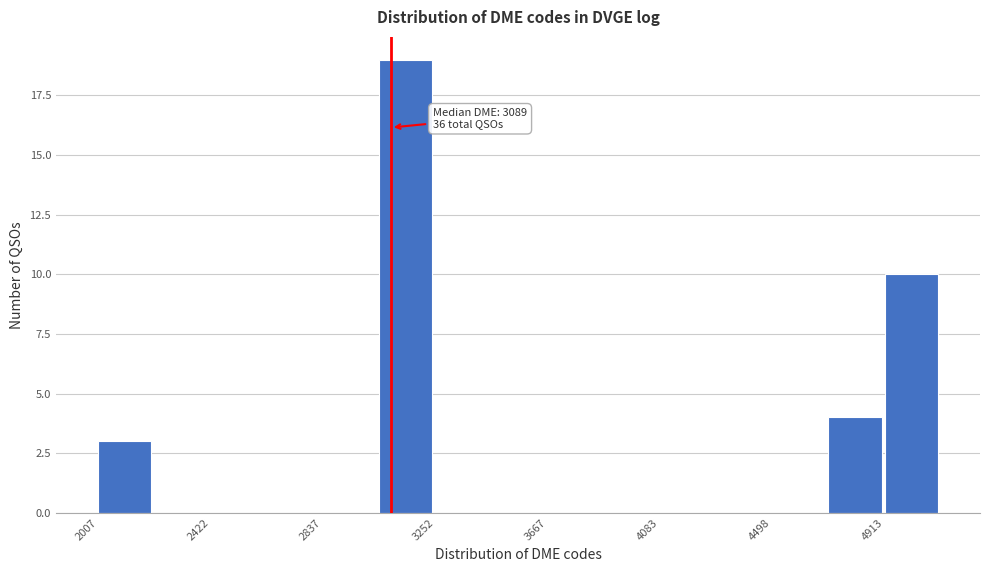

Which range on the x-axis has the tallest bar?

3050 to 3250